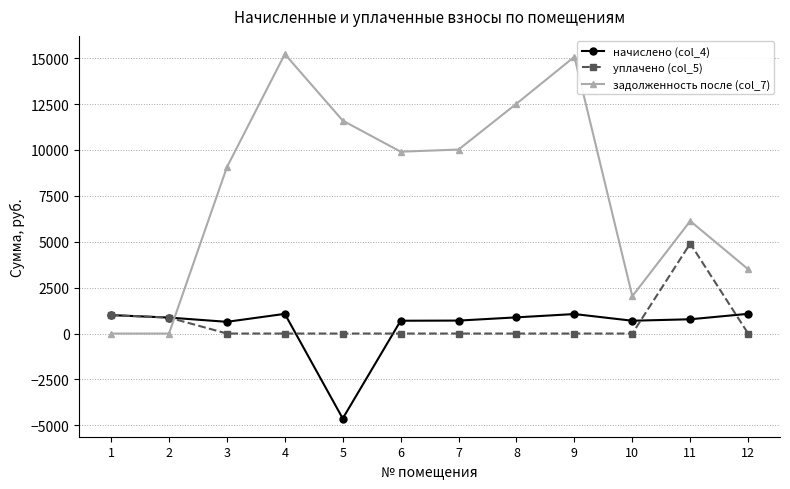

True or false: задолженность после (col_7) and начислено (col_4) intersect in this chart.

True